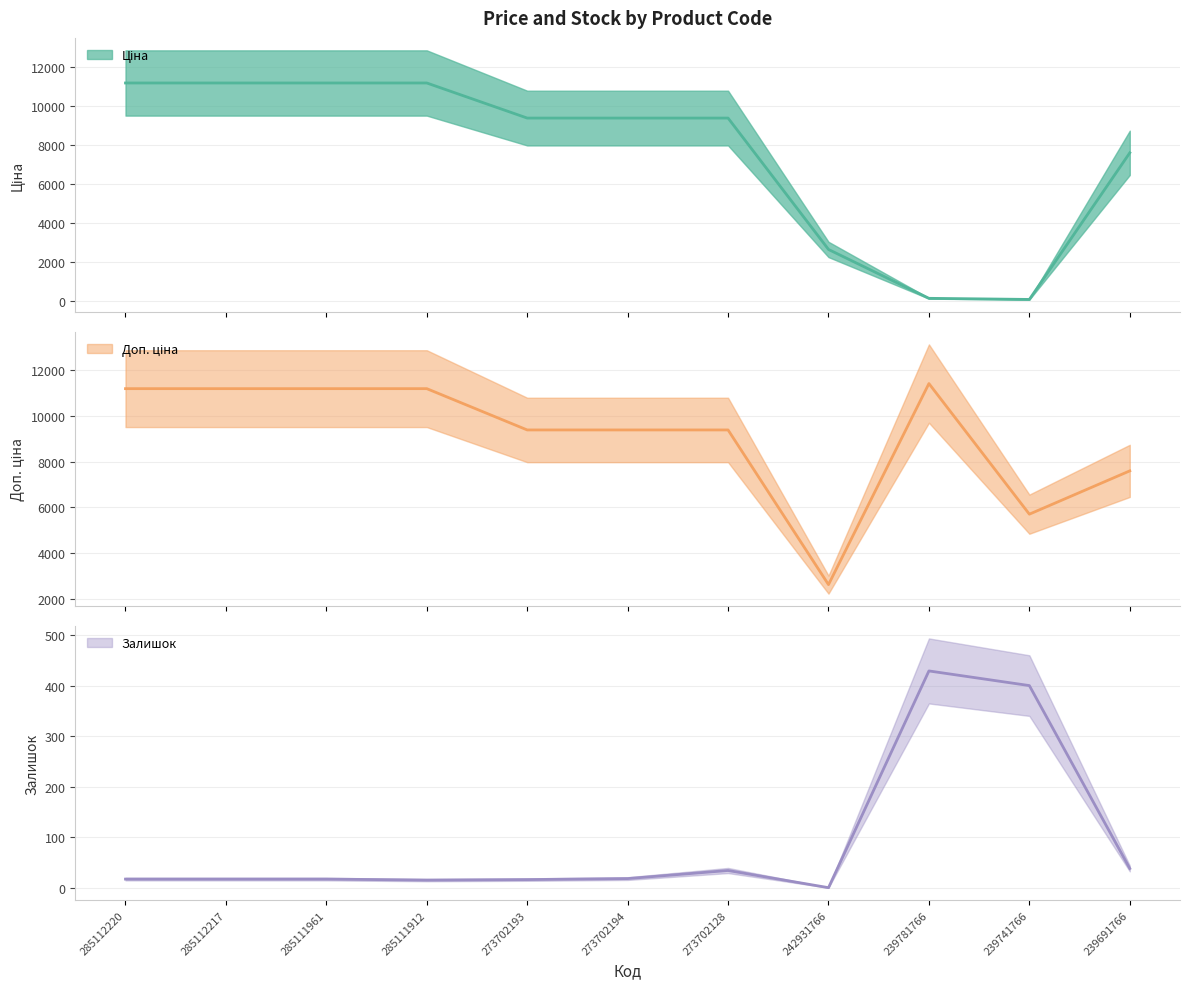

What is the label of the 8th point from the left?

242931766